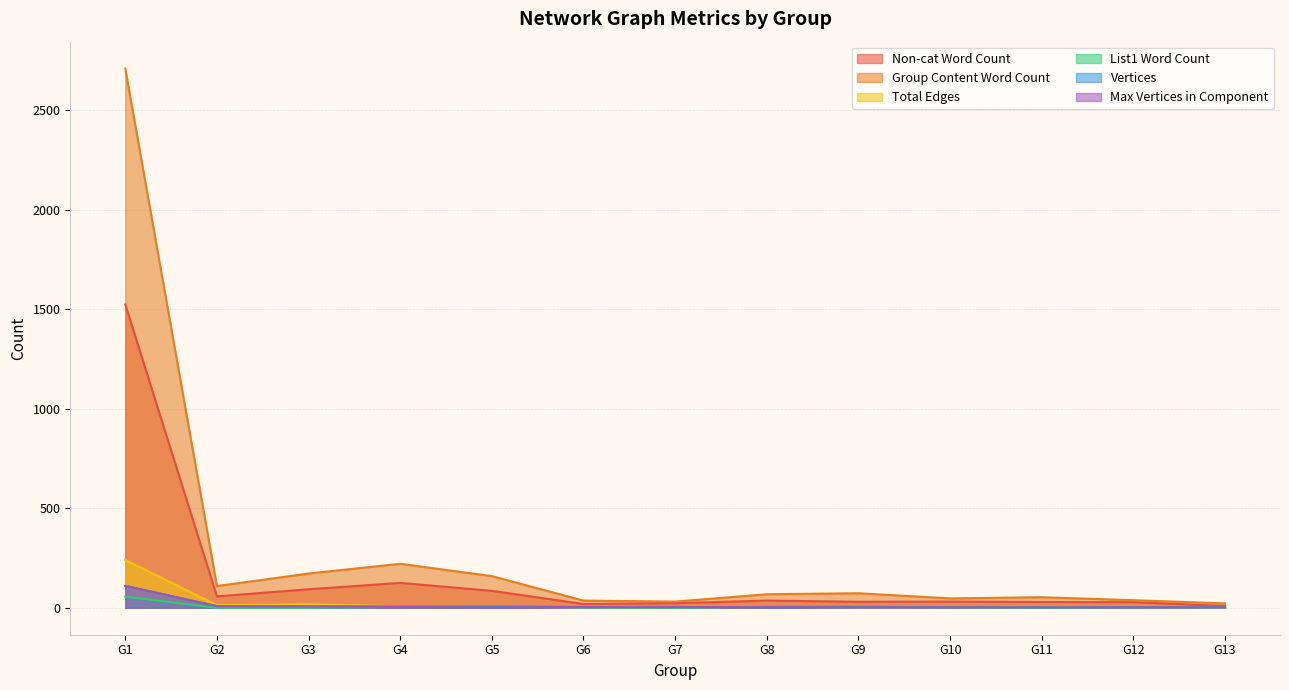

Does the chart have visible grid lines?

Yes